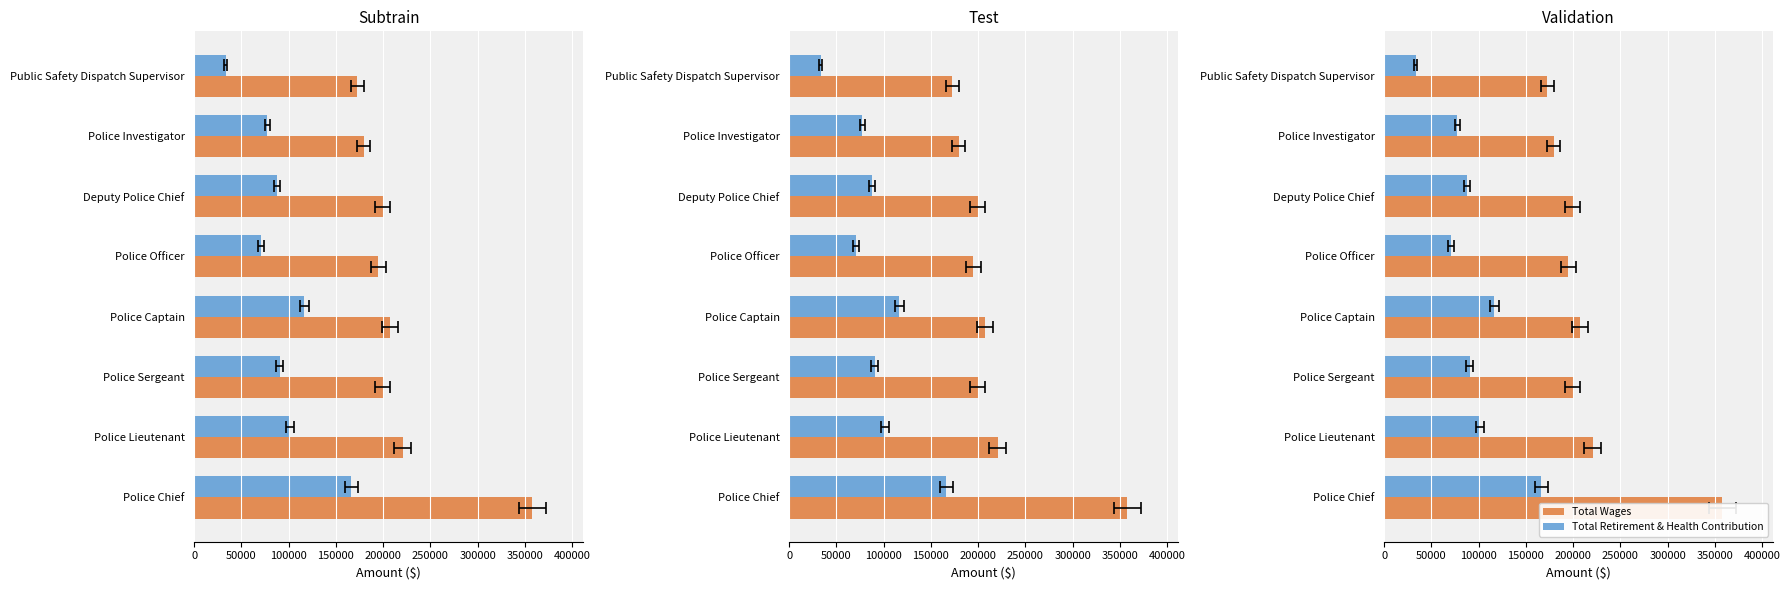

True or false: Total Wages has a value of 172453 at 350000.

True